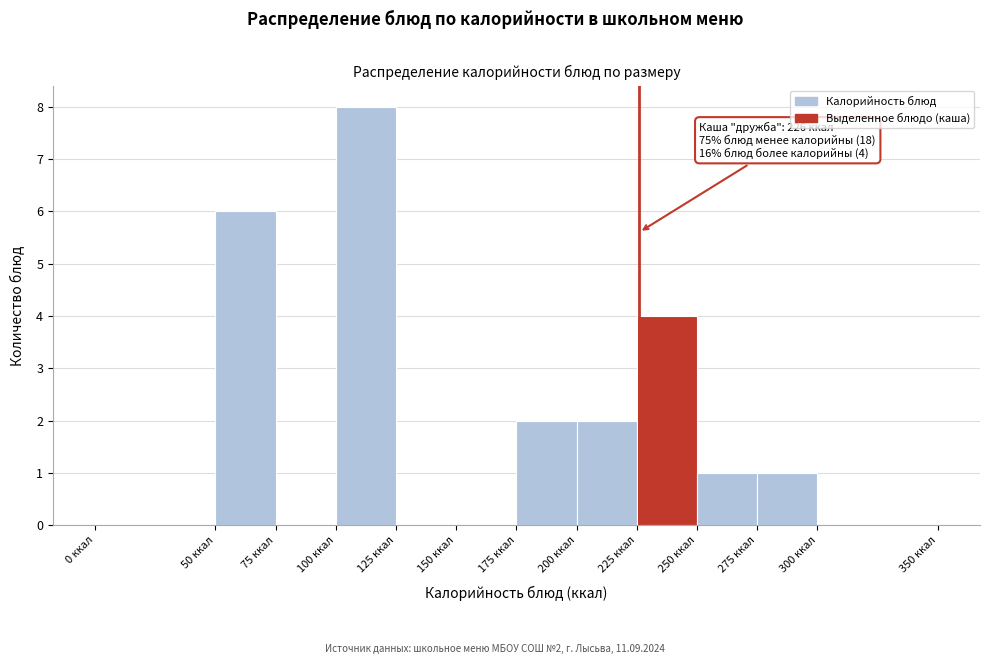

Over which range of the x-axis is the bar tallest?

100 to 125